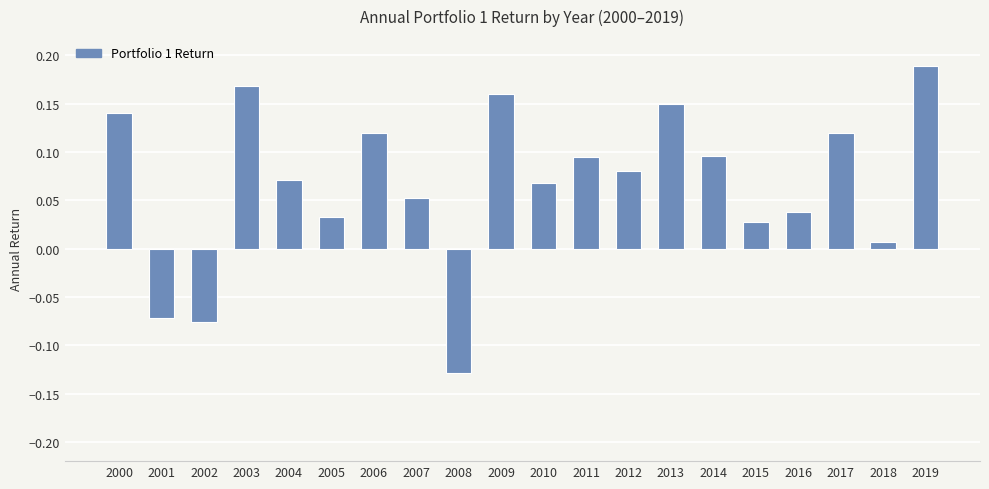

Count the number of values greater than 0.

17